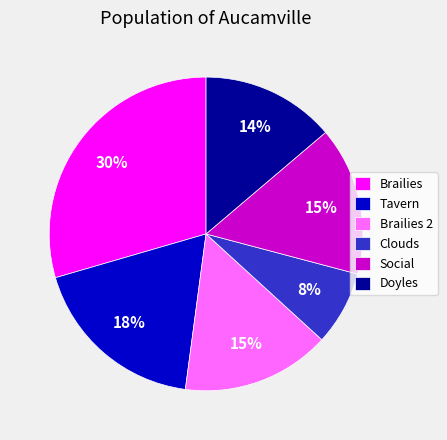

What is the largest slice in the pie chart?

Brailies